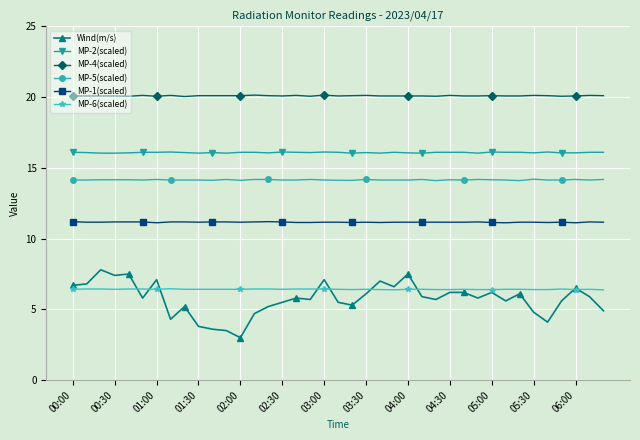

Rank the series by their maximum value, from highest to lowest.

MP-4(scaled), MP-2(scaled), MP-5(scaled), MP-1(scaled), Wind(m/s), MP-6(scaled)